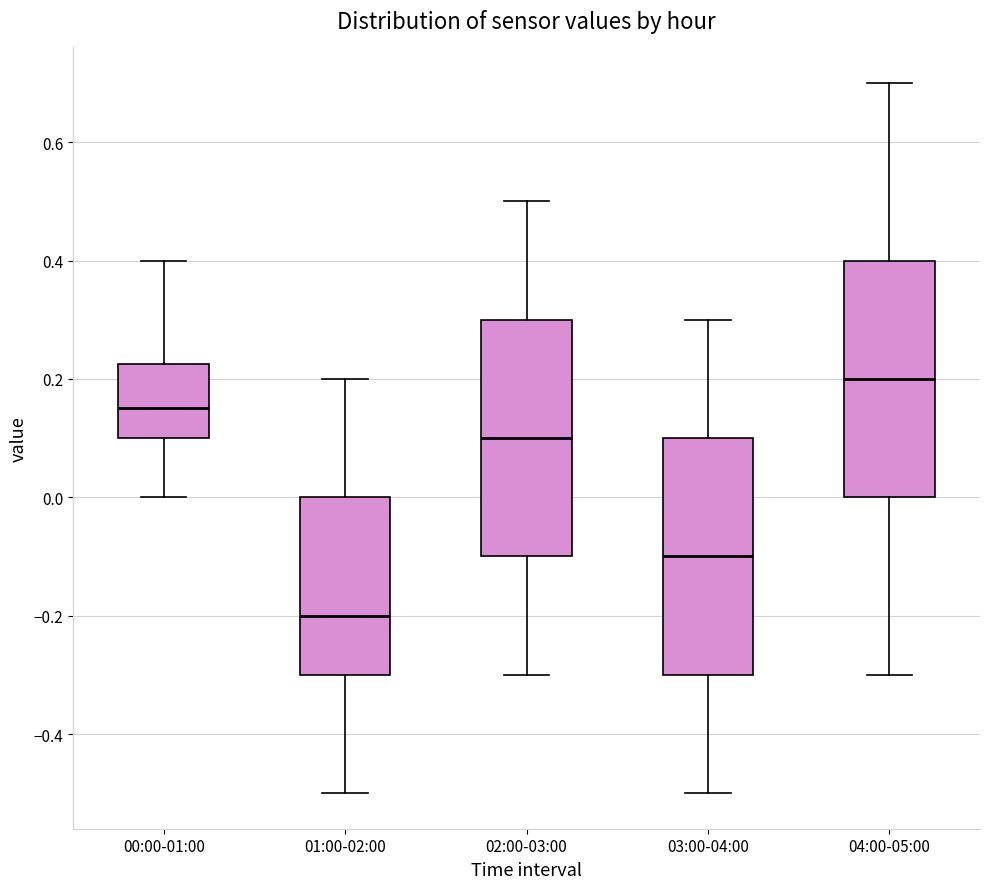

Reading left to right, read every box against the y-axis: the position of its median line, the range the box covers, and the ends of its whiskers. The values are not printed on the chart, so give them approximately, as read against the axis.

00:00-01:00: median 0.16, box 0.10 to 0.22, whiskers 0.00 to 0.40
01:00-02:00: median -0.20, box -0.30 to 0.00, whiskers -0.50 to 0.20
02:00-03:00: median 0.10, box -0.10 to 0.30, whiskers -0.30 to 0.50
03:00-04:00: median -0.10, box -0.30 to 0.10, whiskers -0.50 to 0.30
04:00-05:00: median 0.20, box 0.00 to 0.40, whiskers -0.30 to 0.70